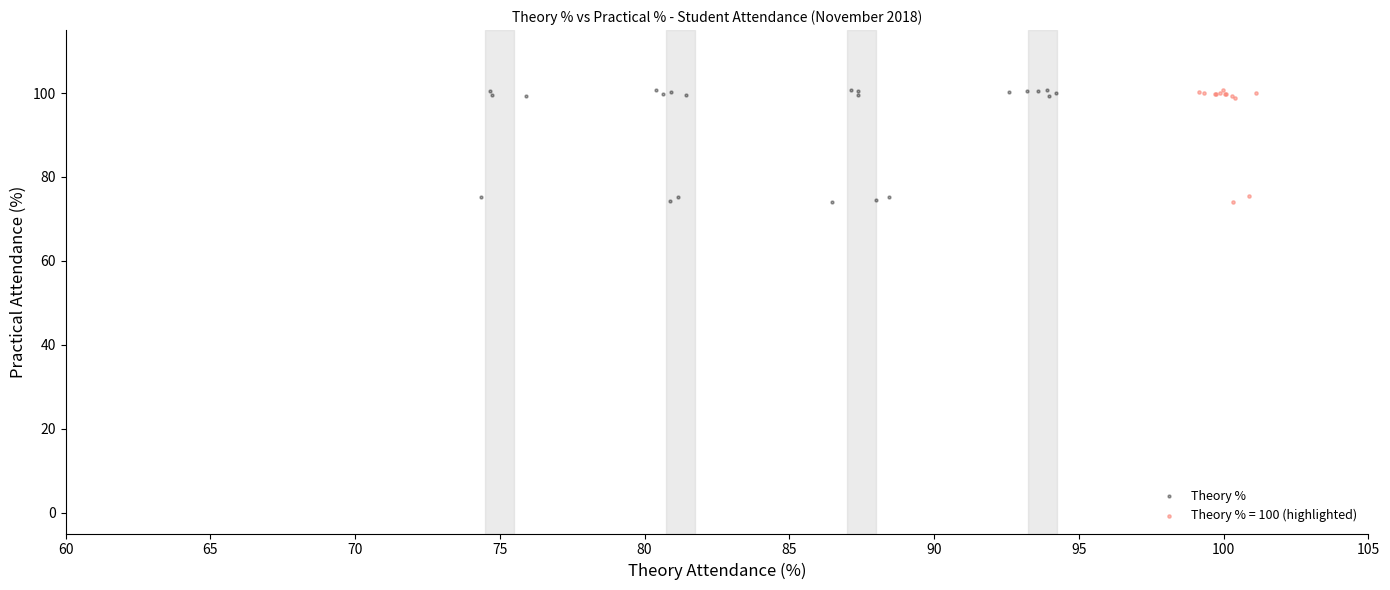

What are all the series names shown in the legend?

Theory %, Theory % = 100 (highlighted)